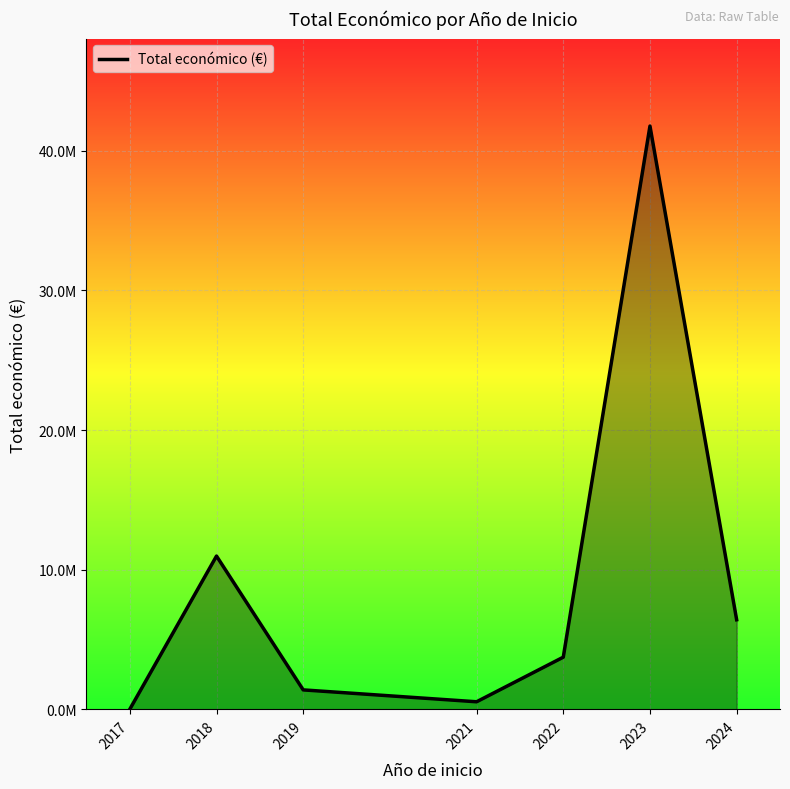

Does the chart display data point markers on the line(s)?

No